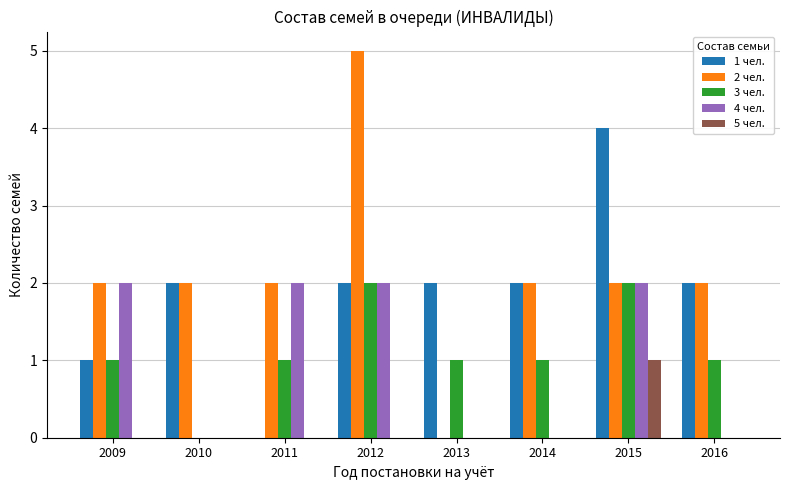

What is the total value across all series at 2013?

3